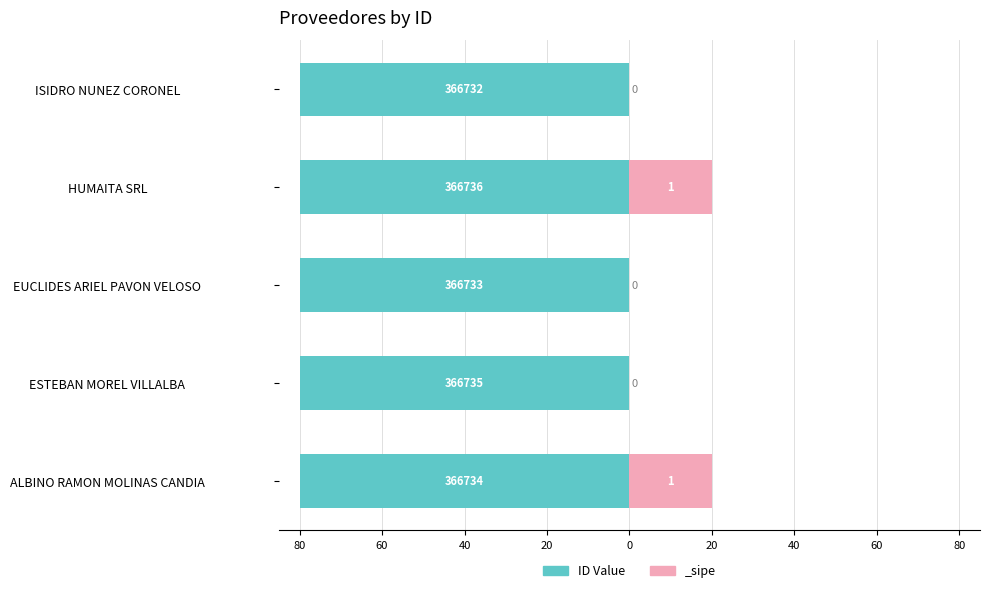

Count the number of categories in the chart.

5